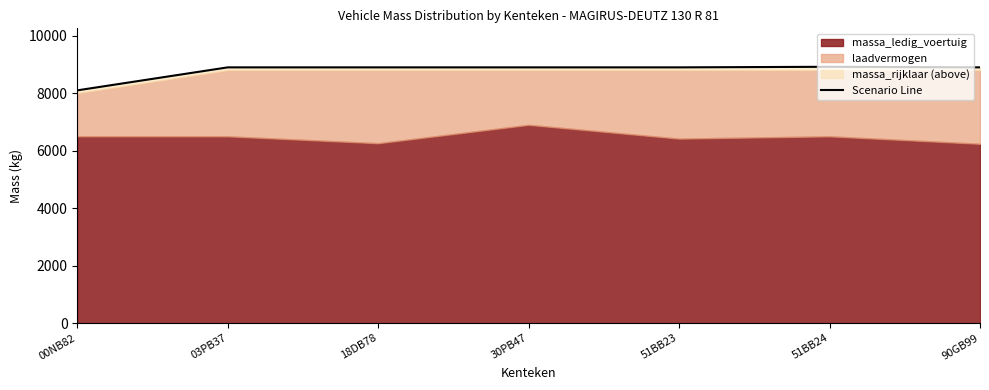

Count the number of values greater than 8900.

1